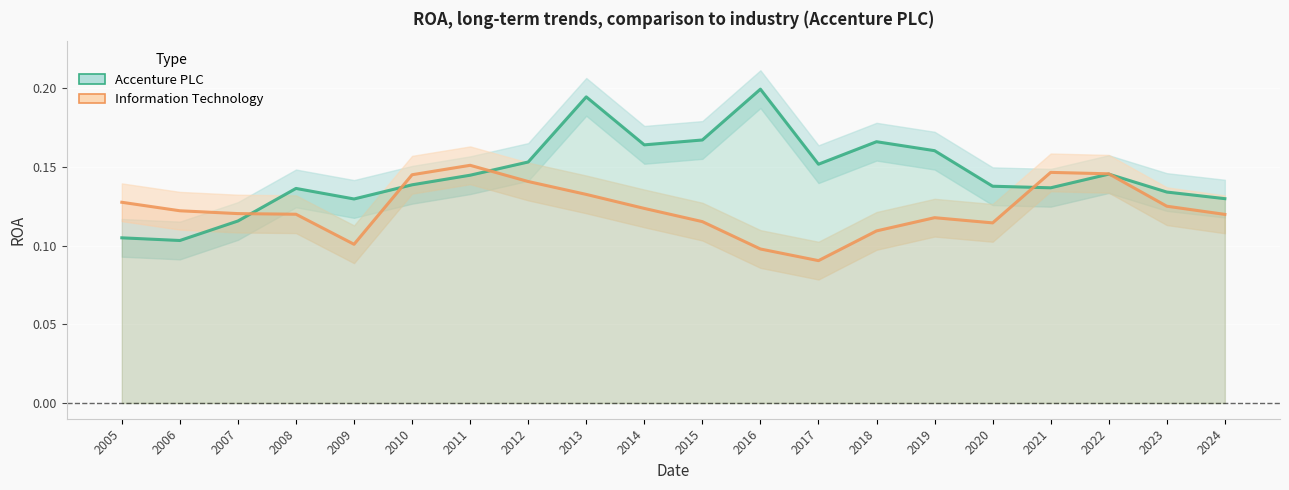

Where is the first local minimum for Information Technology?

2009